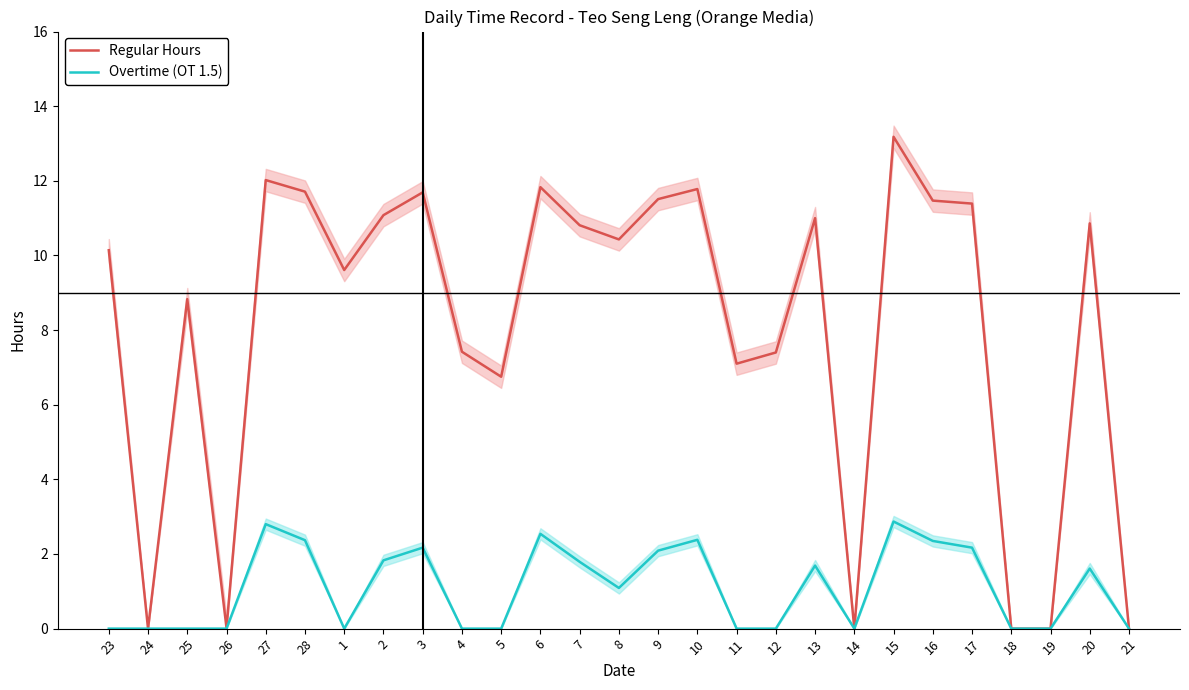

At which label does Overtime (OT 1.5) reach its peak?

15